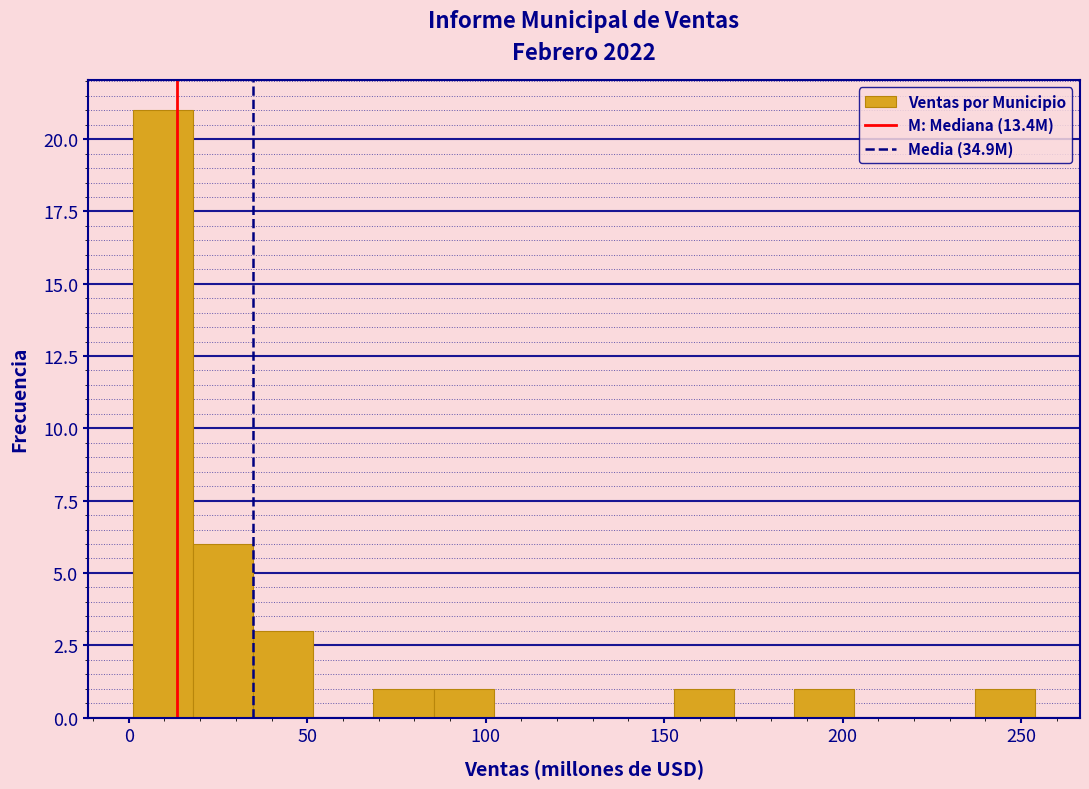

Read against the x-axis, roughly where is the centre of the tallest bar?

10